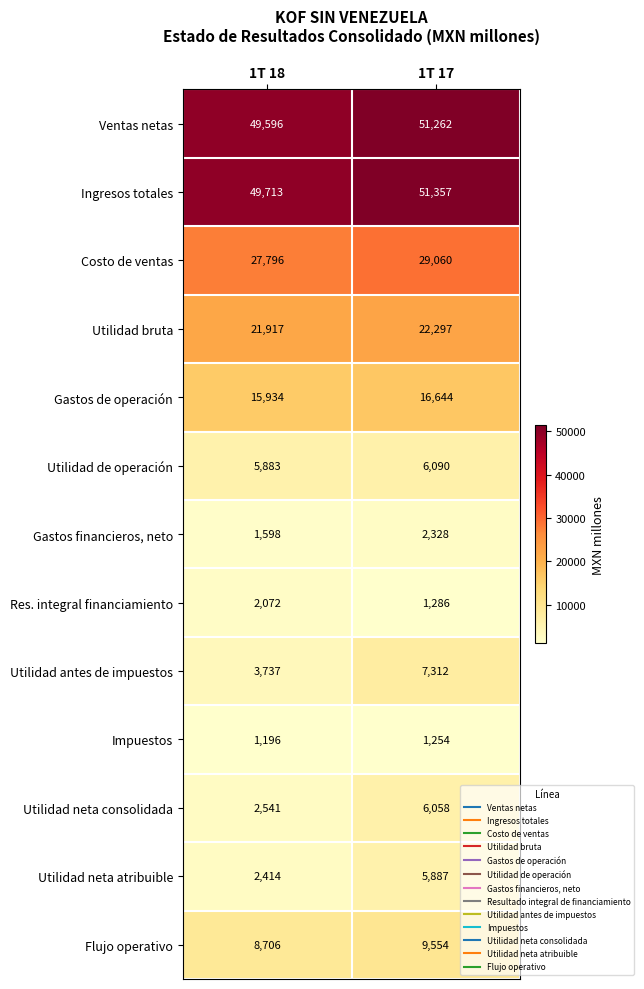

Which series changed the most between 1T 18 and 1T 17?

Utilidad antes de impuestos